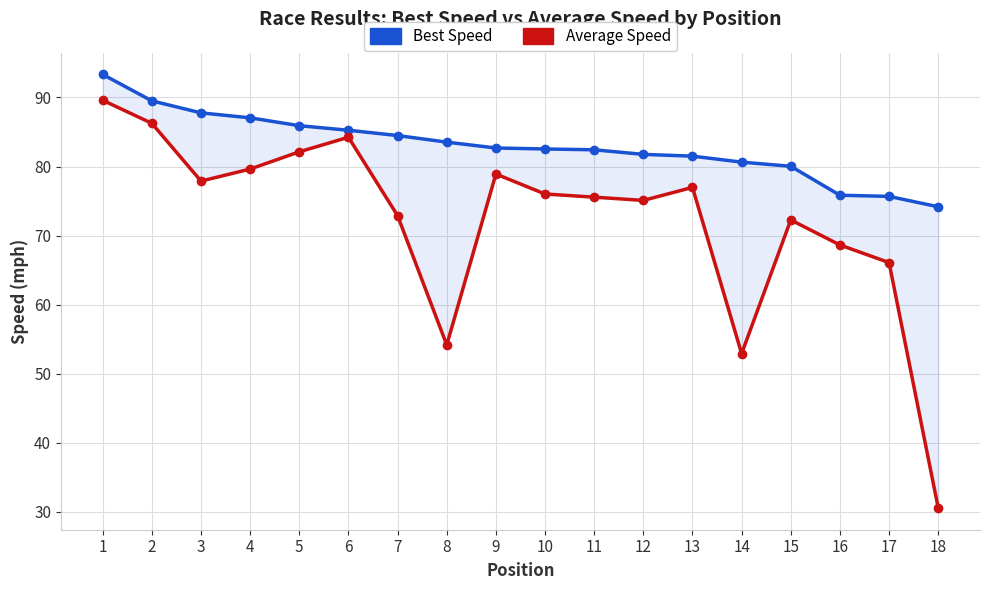

Reading left to right, extract all data points from this chart.

Best Speed: 1=93.3	2=89.5	3=87.8	4=87.0	5=85.9	6=85.2	7=84.5	8=83.5	9=82.7	10=82.5	11=82.4	12=81.8	13=81.5	14=80.6	15=80.0	16=75.8	17=75.7	18=74.2
Average Speed: 1=89.6	2=86.2	3=77.9	4=79.6	5=82.1	6=84.2	7=72.9	8=54.2	9=78.9	10=76.0	11=75.6	12=75.1	13=77.0	14=52.9	15=72.3	16=68.6	17=66.1	18=30.6